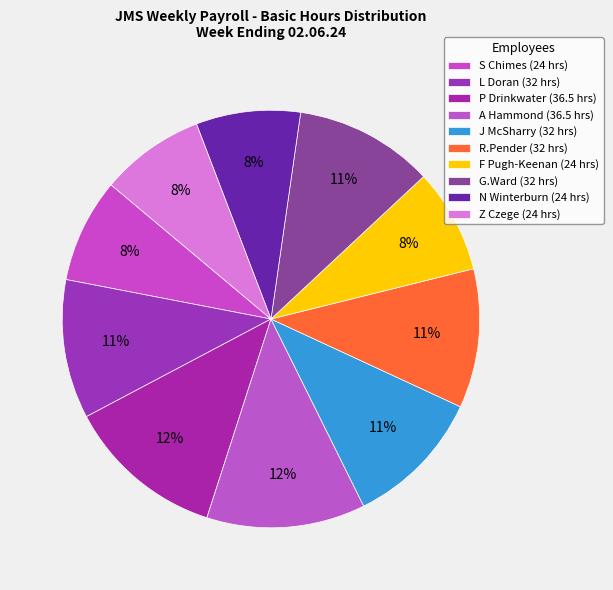

Count the number of slices in the pie.

10